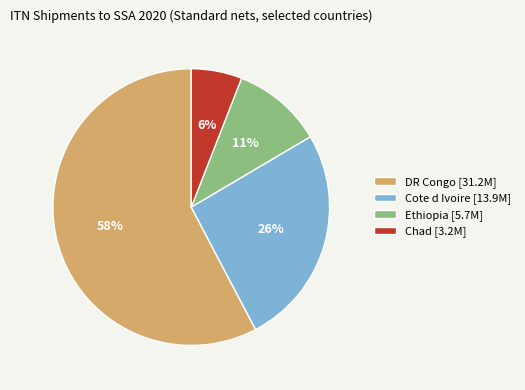

Which has a higher value, Cote d Ivoire [13.9M] or Ethiopia [5.7M]?

Cote d Ivoire [13.9M]